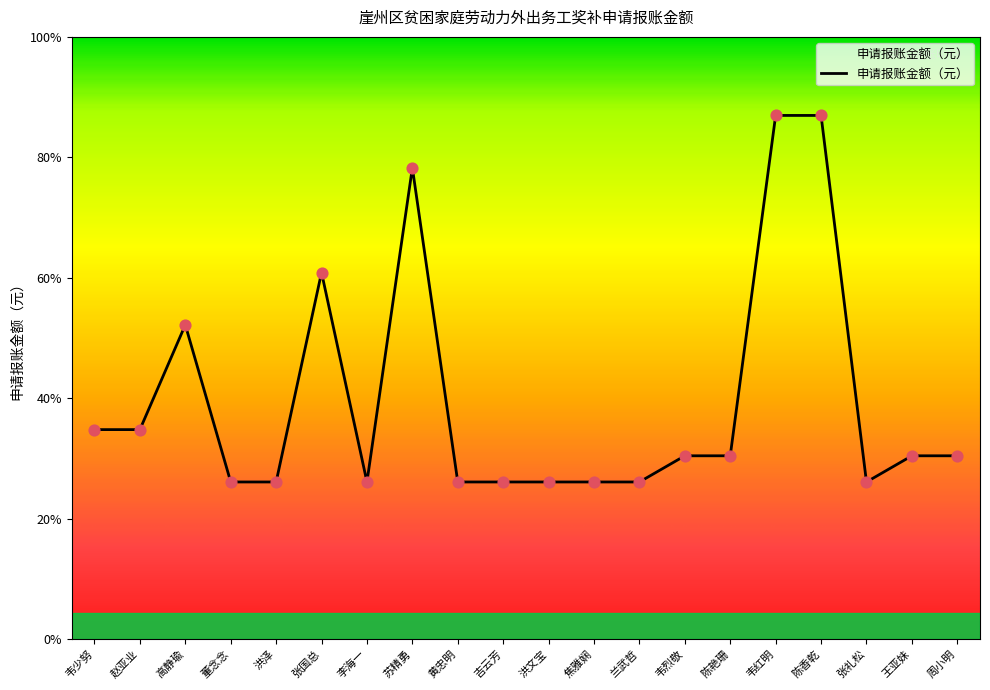

What is the change in value from 焦雅娴 to 陈香乾?

+4200